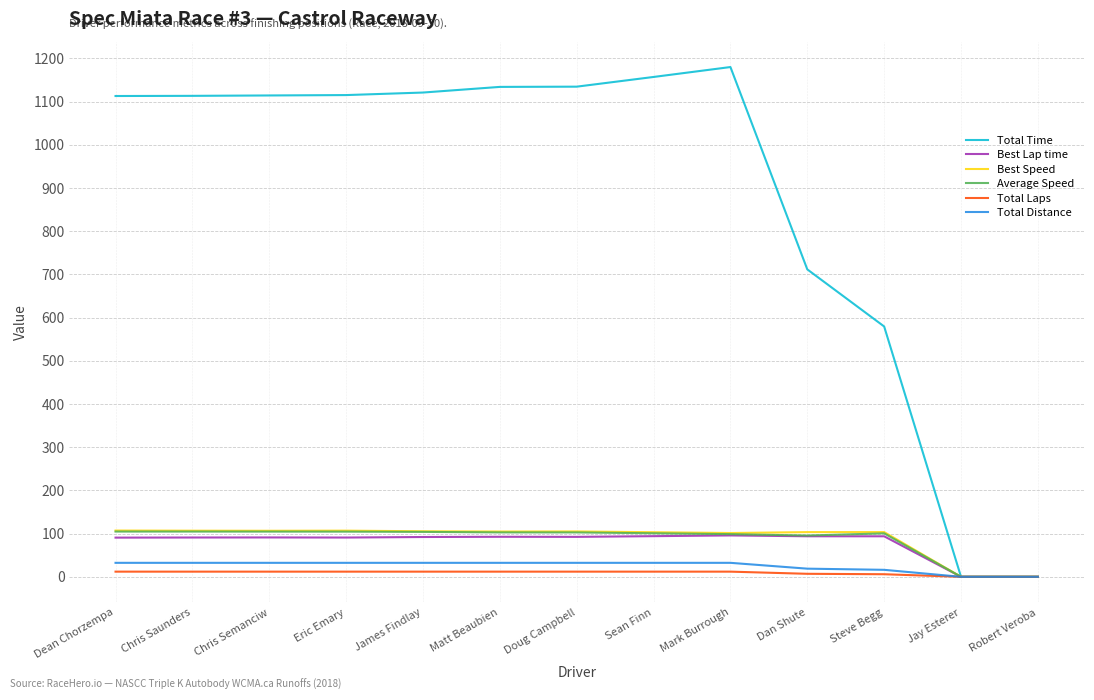

What is the difference between the maximum and minimum values in the Best Lap time series?

95.8